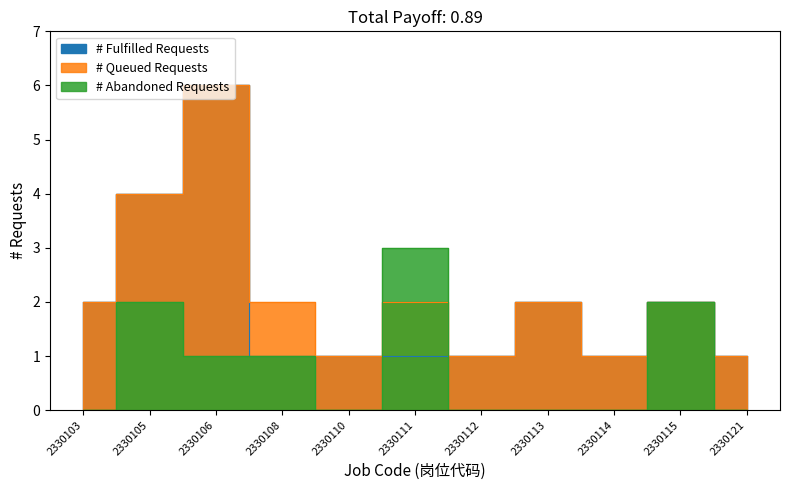

Reading left to right, what are all the values shown in this chart?

# Fulfilled Requests: 2	4	6	1	1	1	1	2	1	2	1
# Queued Requests: 2	4	6	2	1	2	1	2	1	2	1
# Abandoned Requests: 0	2	1	1	0	3	0	0	0	2	0